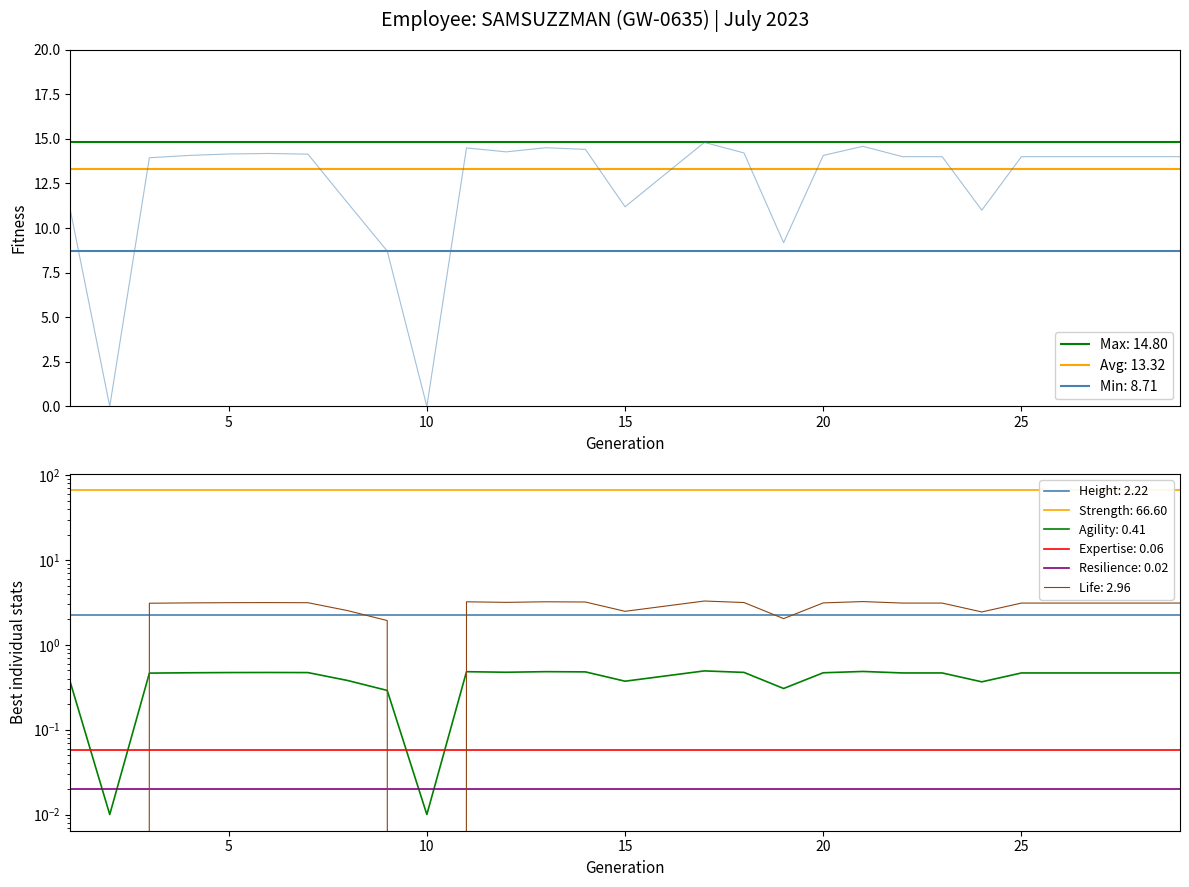

What is the change in value from 12 to 17?

+0.5